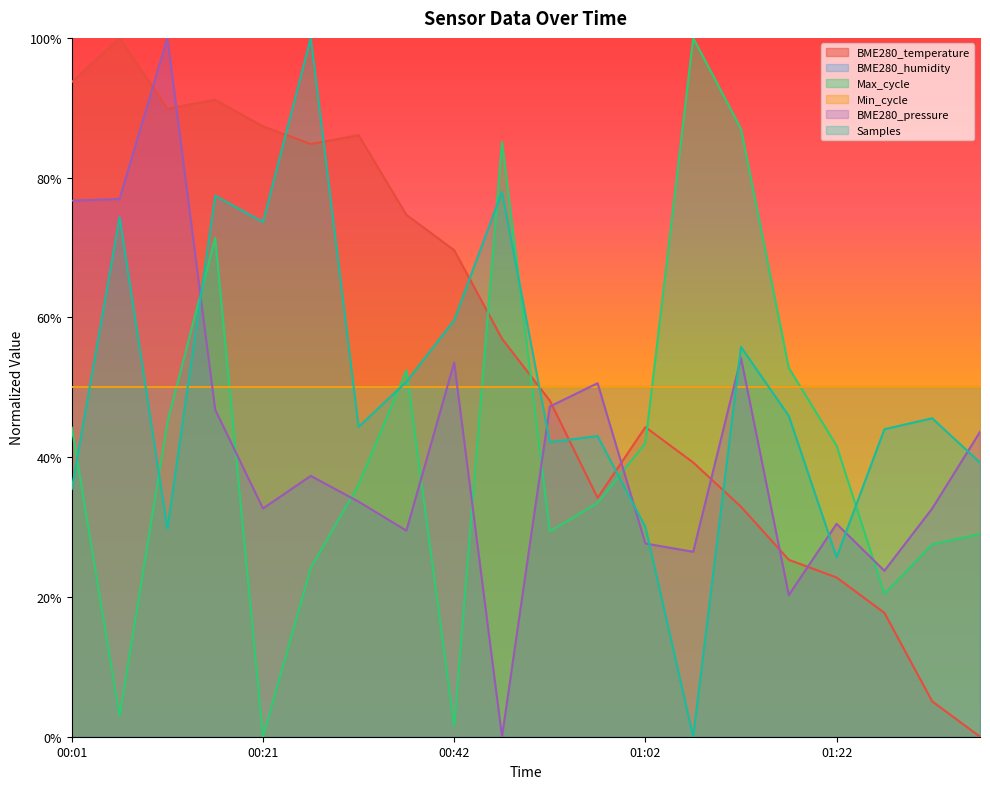

What is the difference between the Samples values at 01:32 and 00:27?

54.4